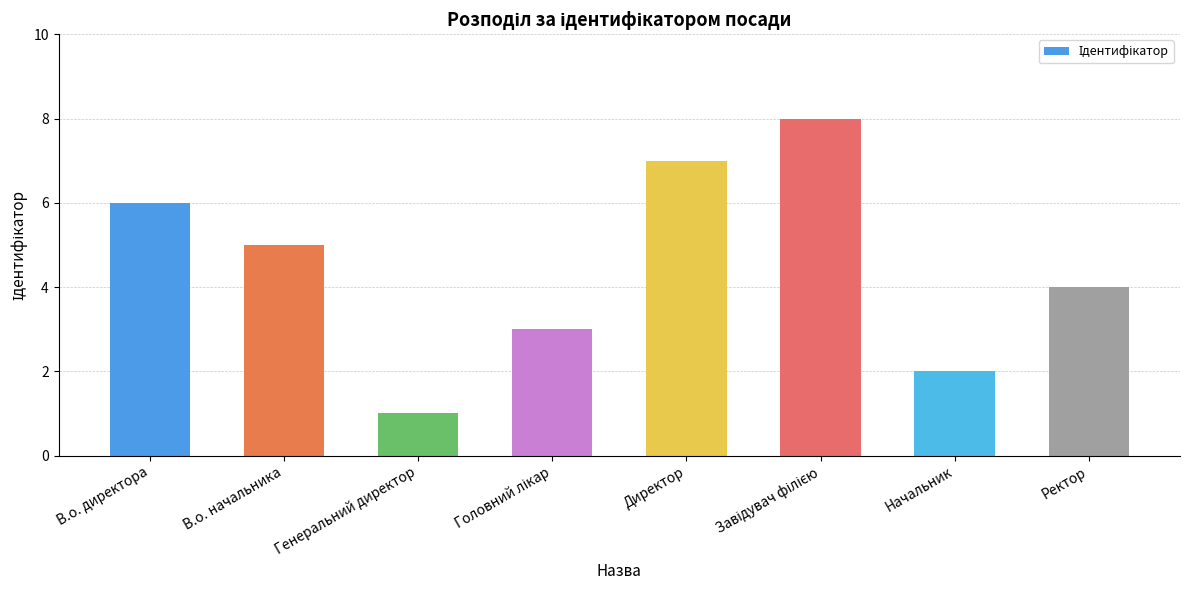

Is it true that the value at Начальник is 2?

True